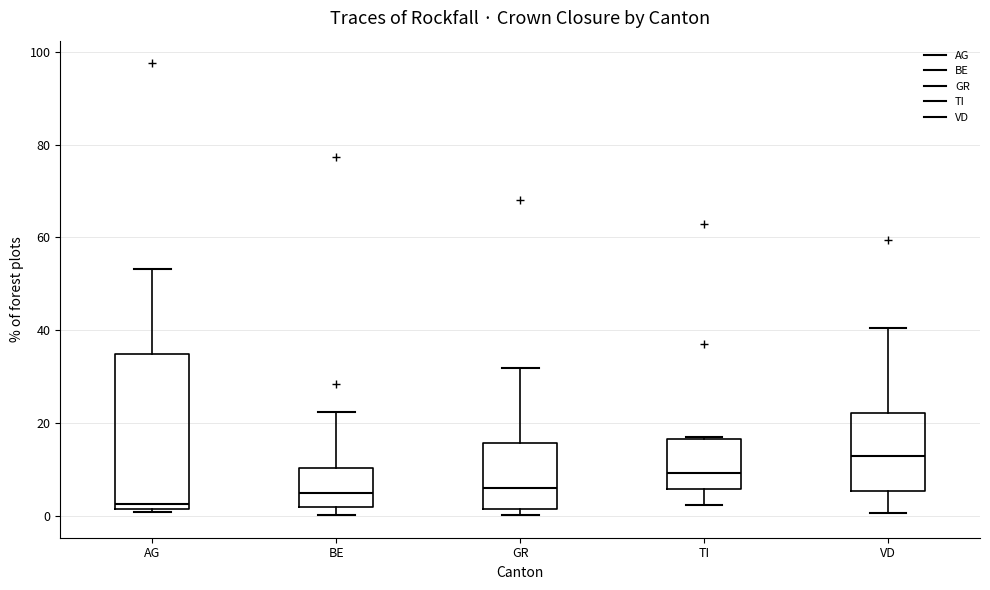

Which box's median line is the lowest?

AG